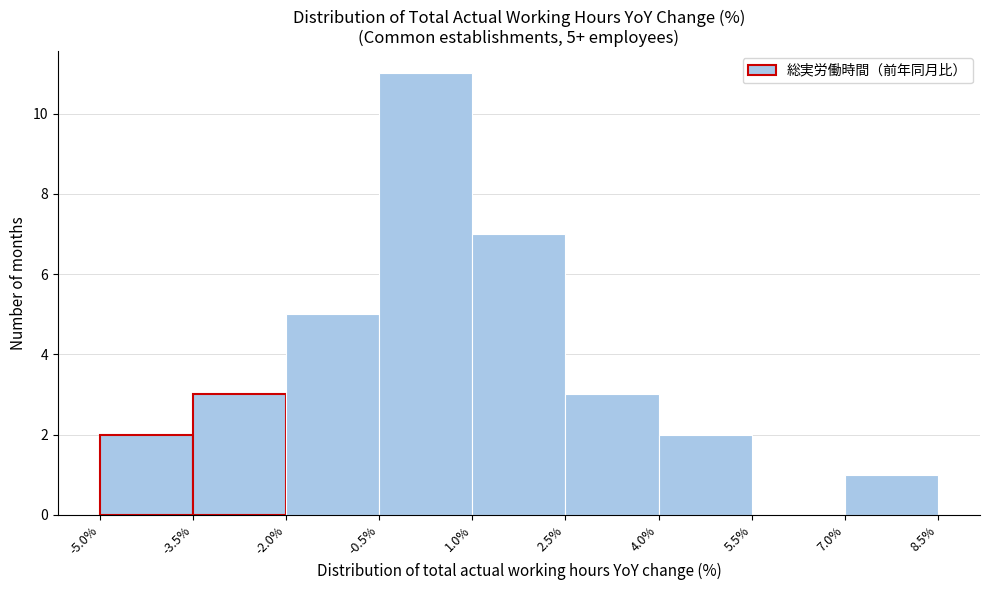

Which range on the x-axis has the tallest bar?

-0.5% to 1.0%